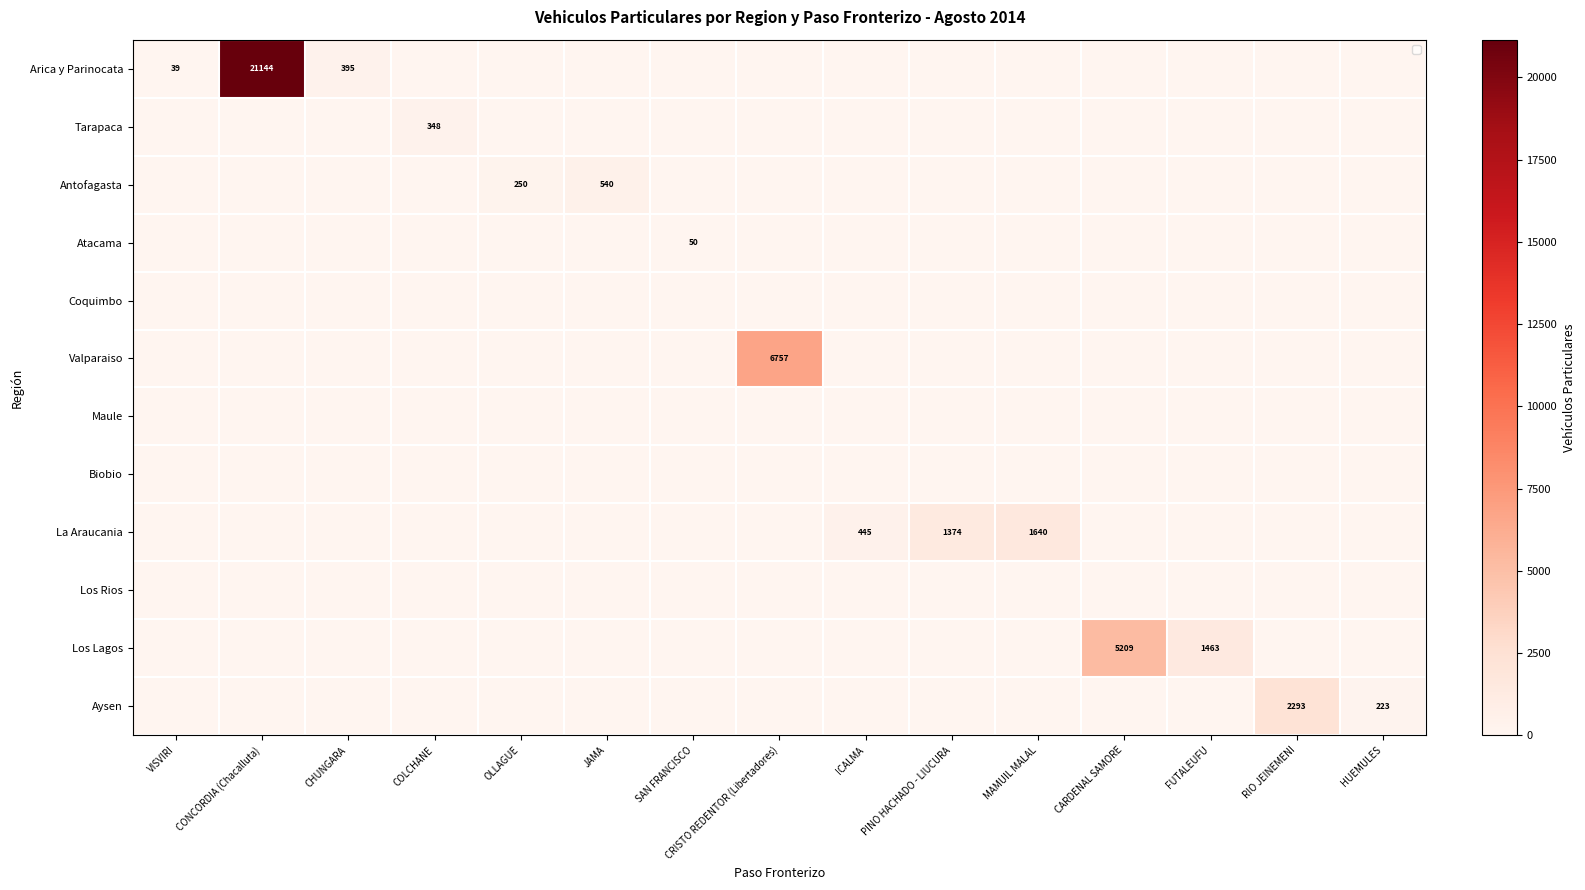

Which series has the largest total across all categories?

Arica y Parinocata